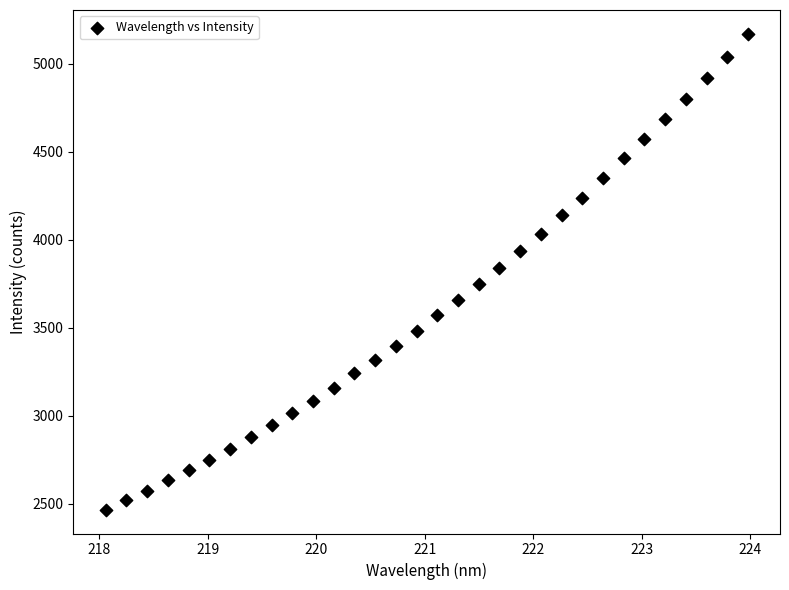

What is the range of Y values (max minus min)?

2703.9